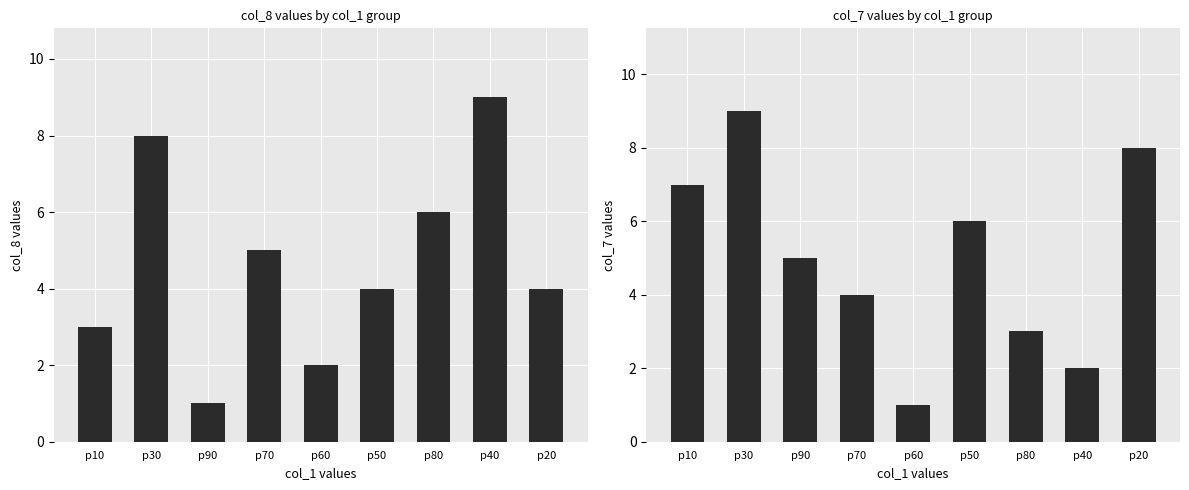

Reading left to right, list all the values displayed in this chart.

col_8: 3	8	1	5	2	4	6	9	4
col_7: 7	9	5	4	1	6	3	2	8